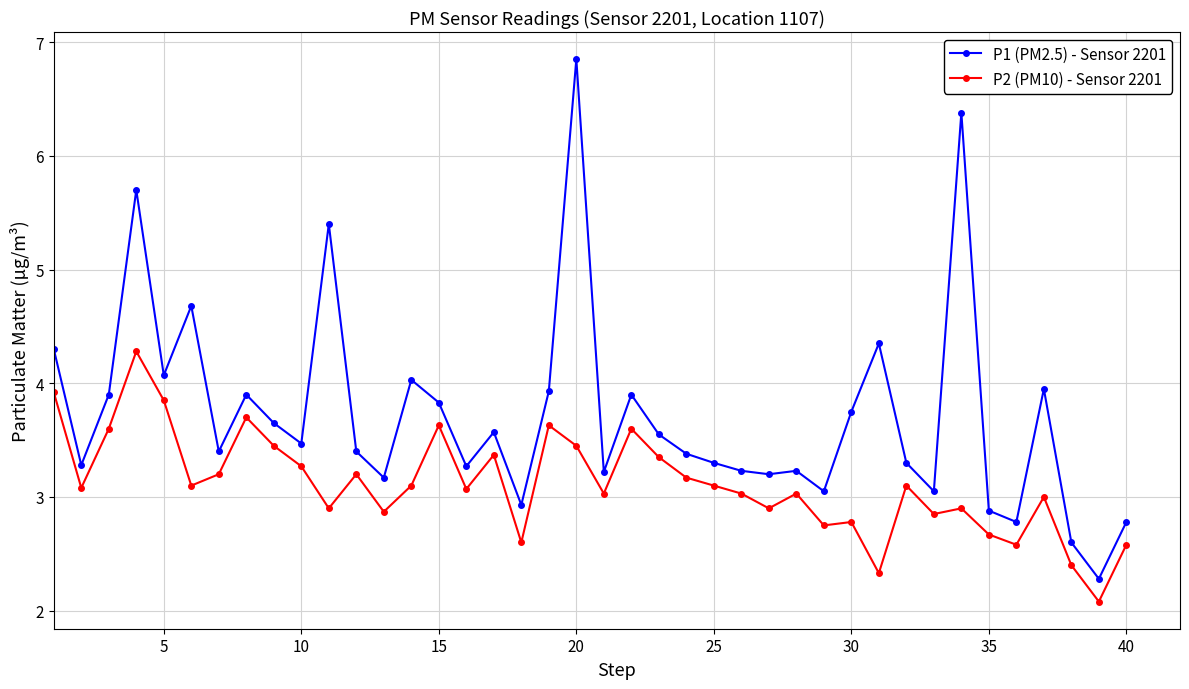

What is the minimum value for P2 (PM10) - Sensor 2201?

2.1